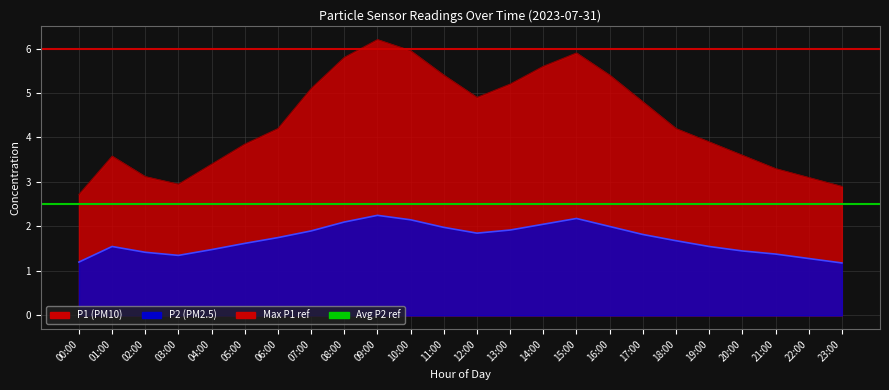

What position from the right is 00:00?

2